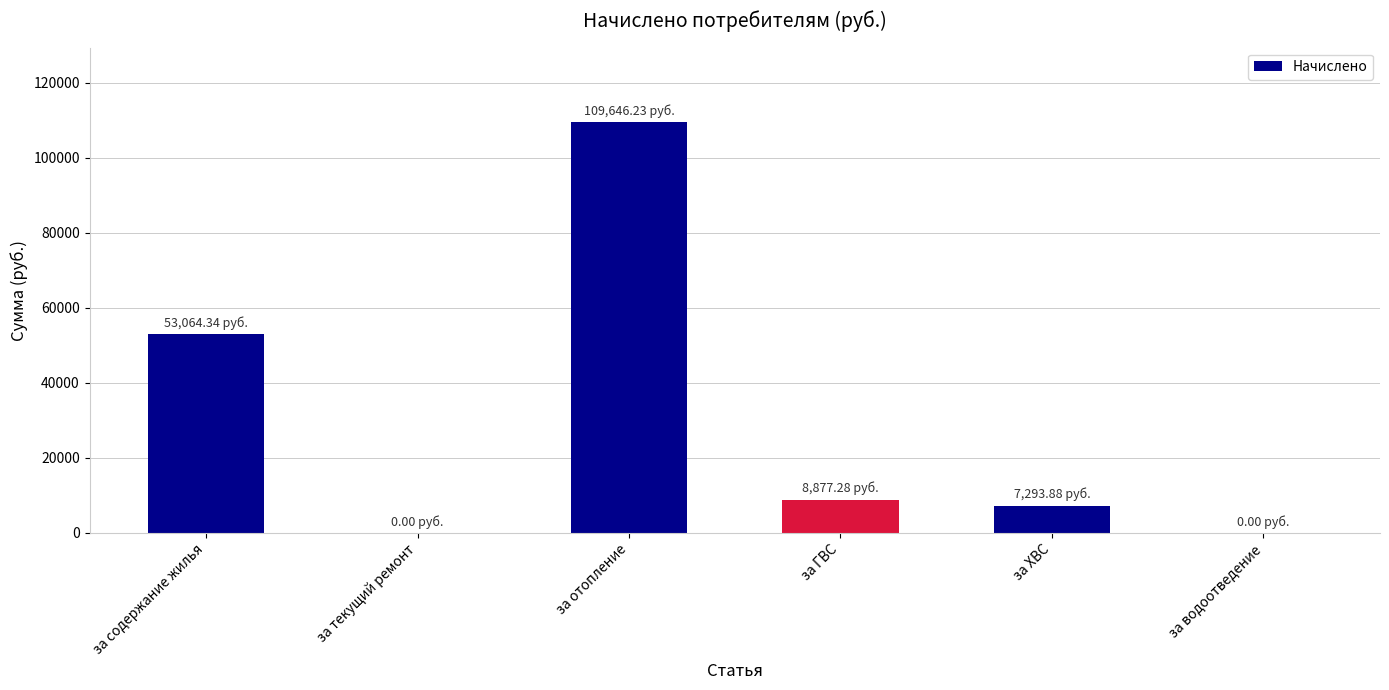

How many data points are above 8877?

3